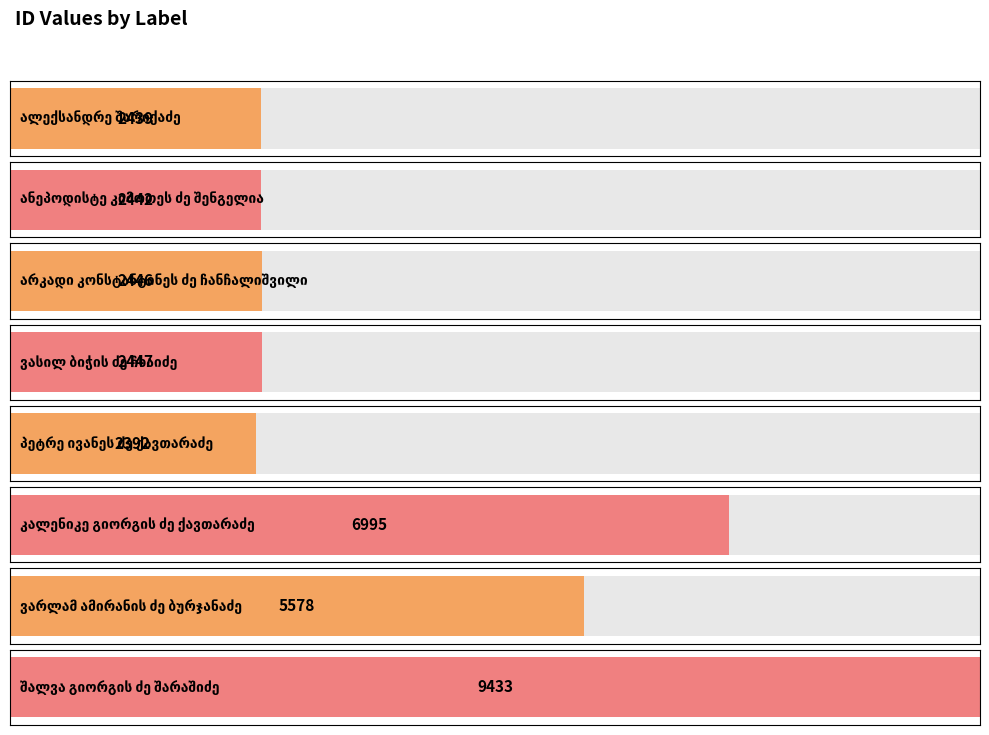

The chart shows a value of 2446 at არკადი კონსტანტინეს ძე ჩანჩალიშვილი. True or false?

True